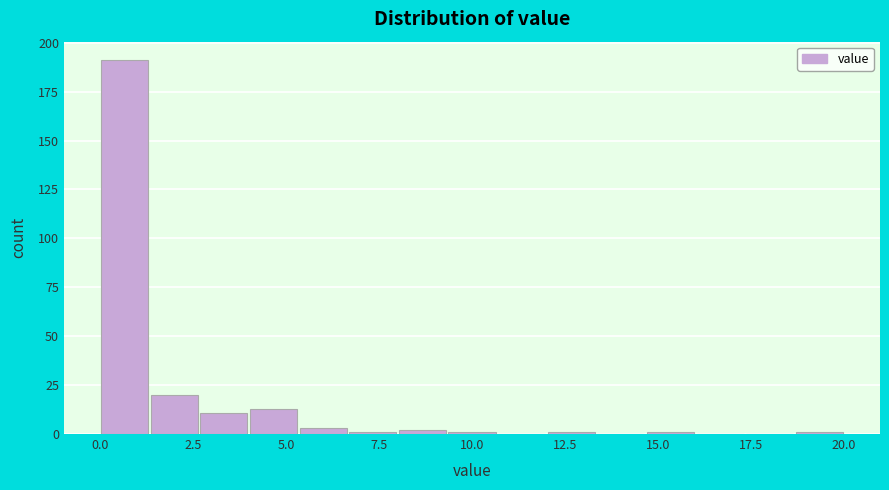

Read against the x-axis, roughly where is the centre of the tallest bar?

0.5